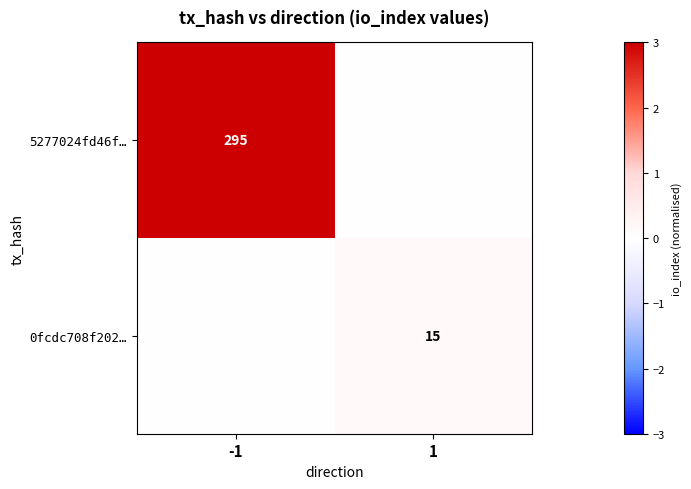

The 5277024fd46f… series shows 521 at -1. True or false?

False